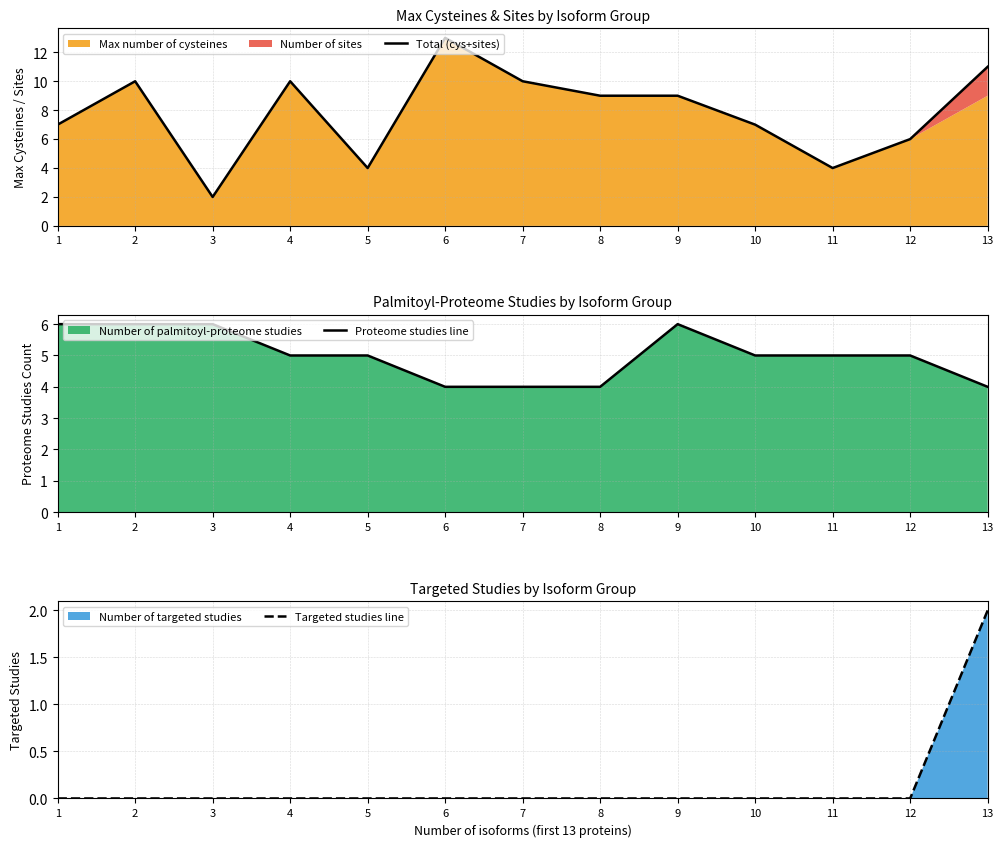

What is the value of the Proteome studies line point at the 9th from the left?

6